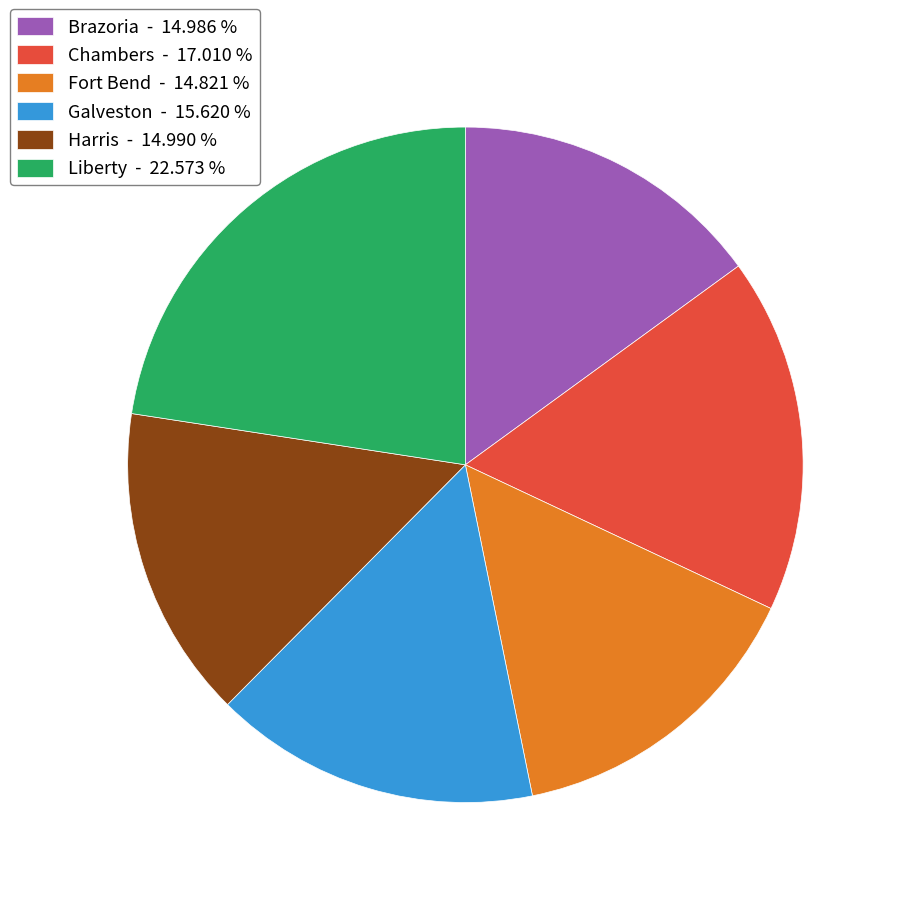

Is Chambers - 17.010 % the majority of the pie?

No